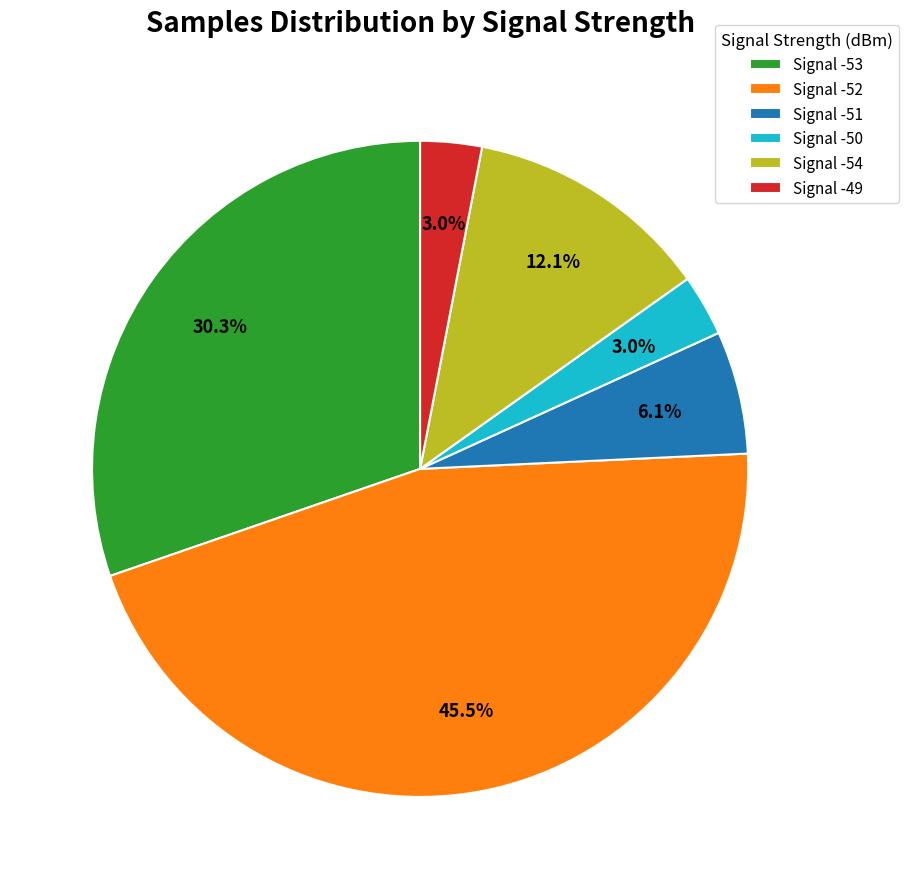

Does Signal -52 account for over 50% of the chart?

No